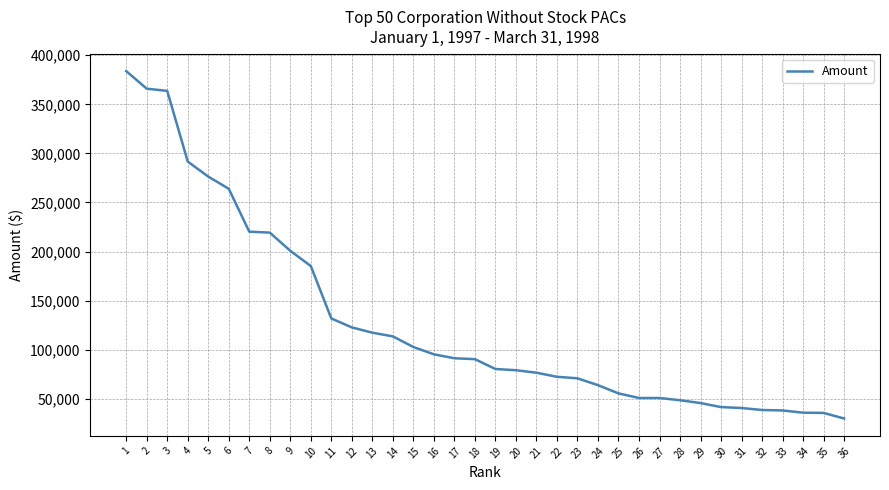

What is the ratio of the value at 7 to the value at 20?

2.8